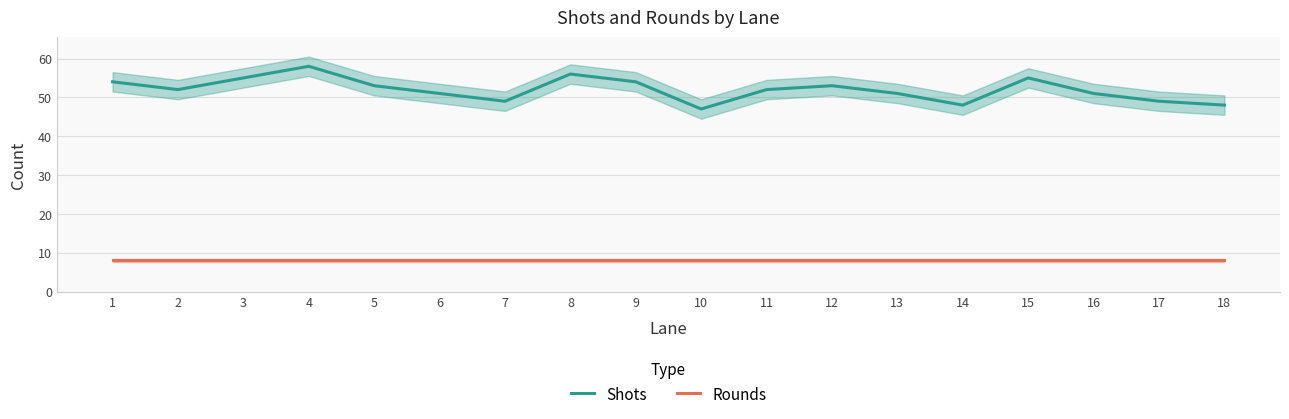

Which has a higher value, 1 or 13?

1